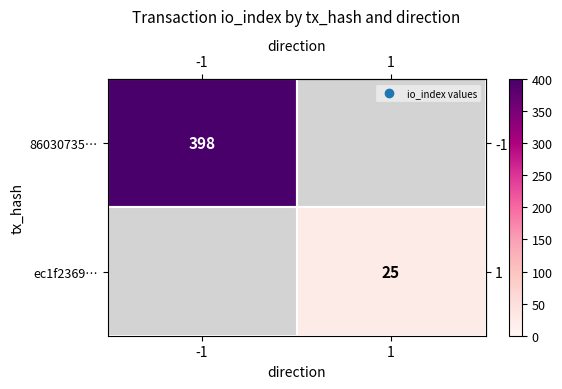

Rank the categories by row_0 value from highest to lowest.

-1, 1